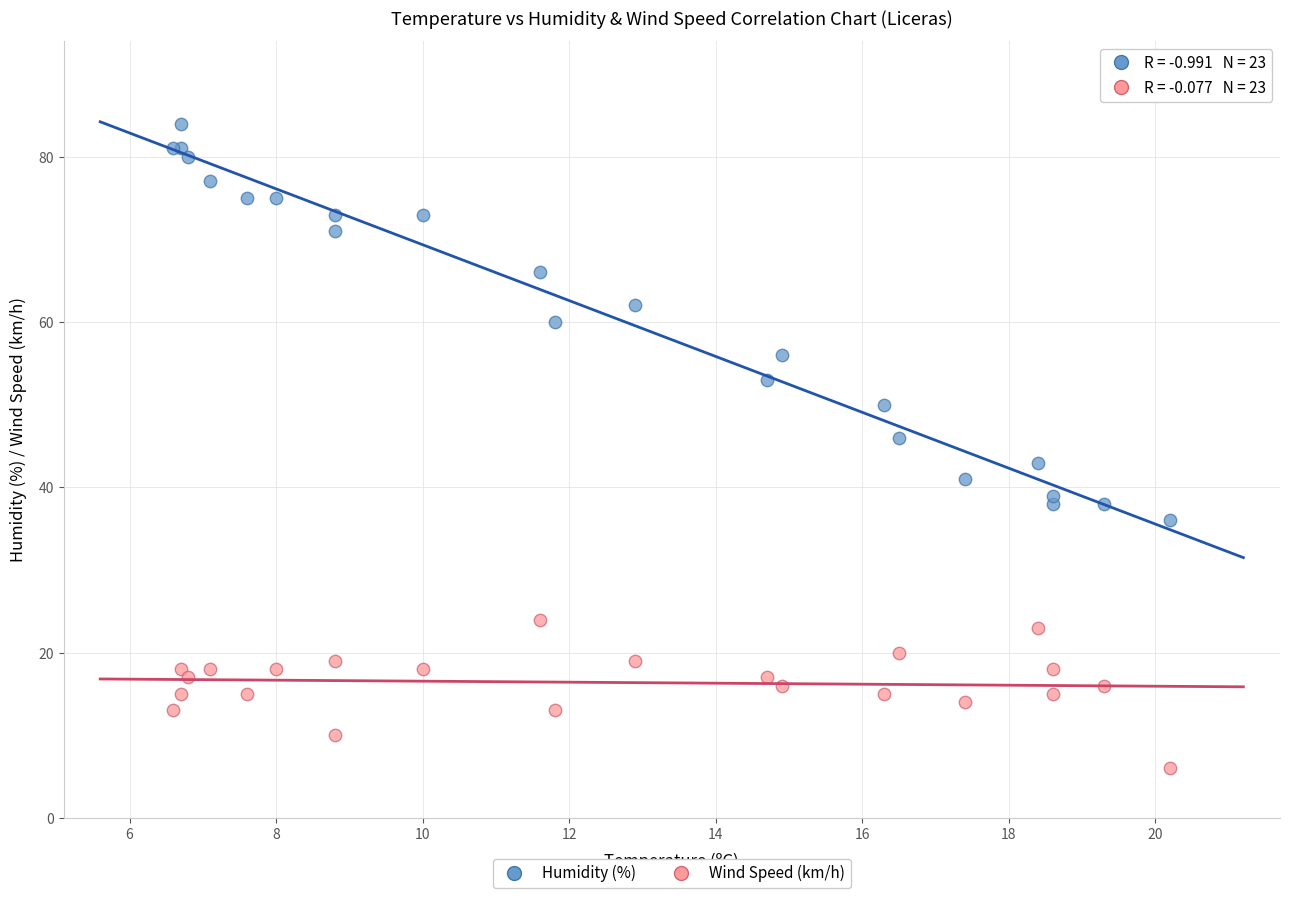

Which series has the widest spread of Y values?

Humidity (%)